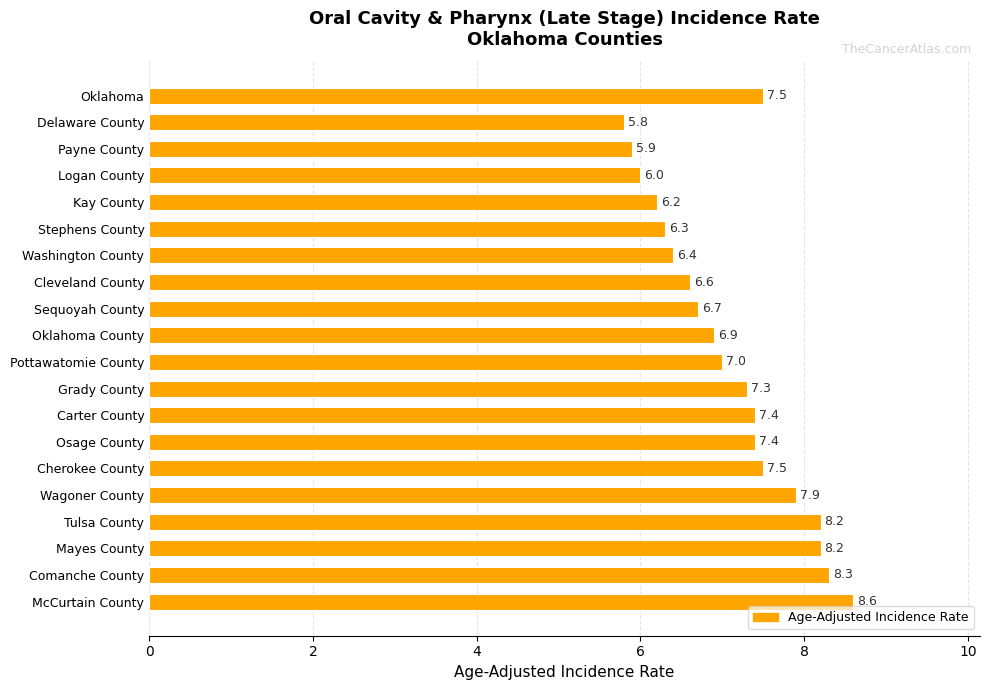

The chart shows a value of 10.7 at Mayes County. True or false?

False